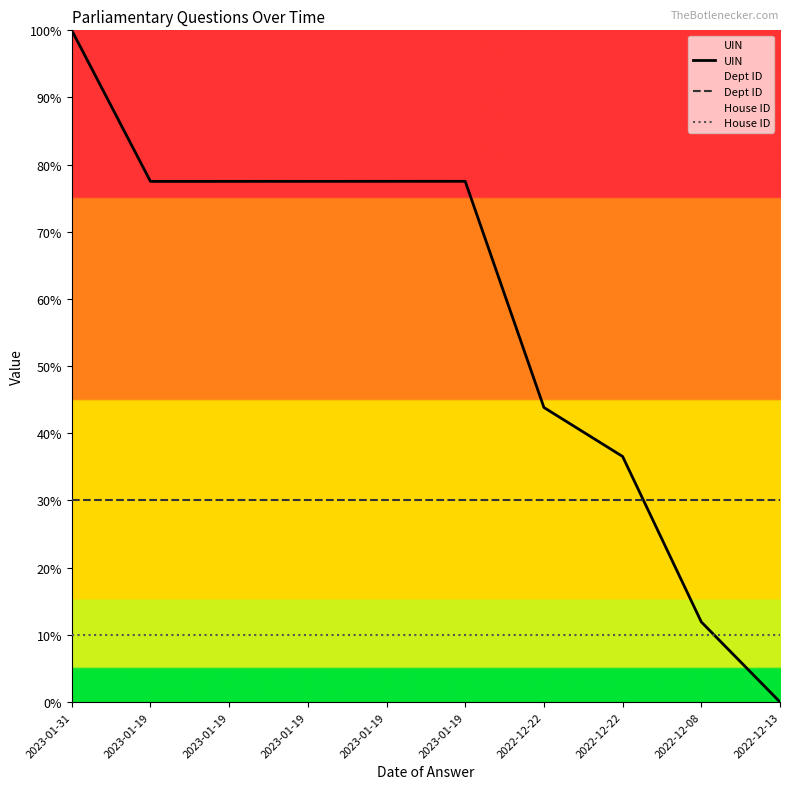

Which label corresponds to the smallest value in the chart?

2022-12-13